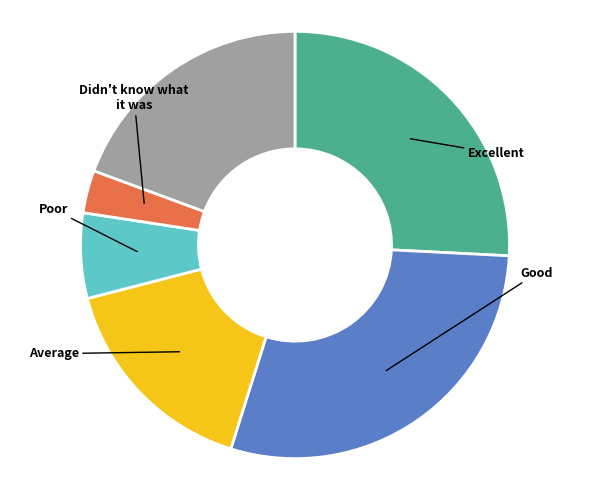

How many segments does this pie chart have?

6